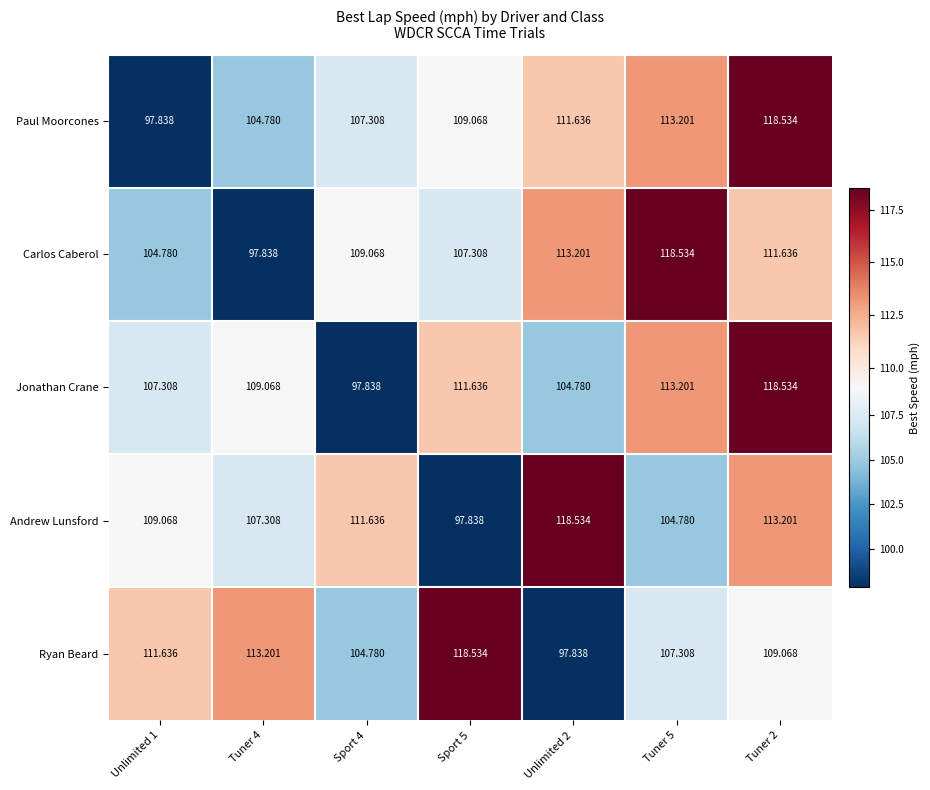

Is the value of Ryan Beard at Tuner 2 greater than the value of Andrew Lunsford at Tuner 4?

Yes